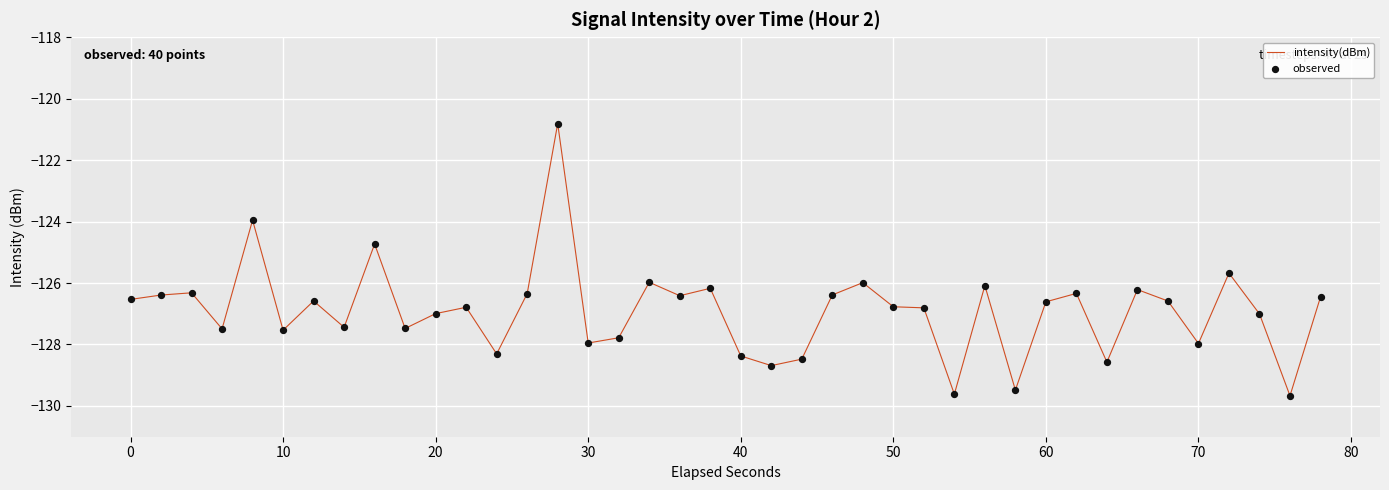

What is the greatest value displayed?

-120.8